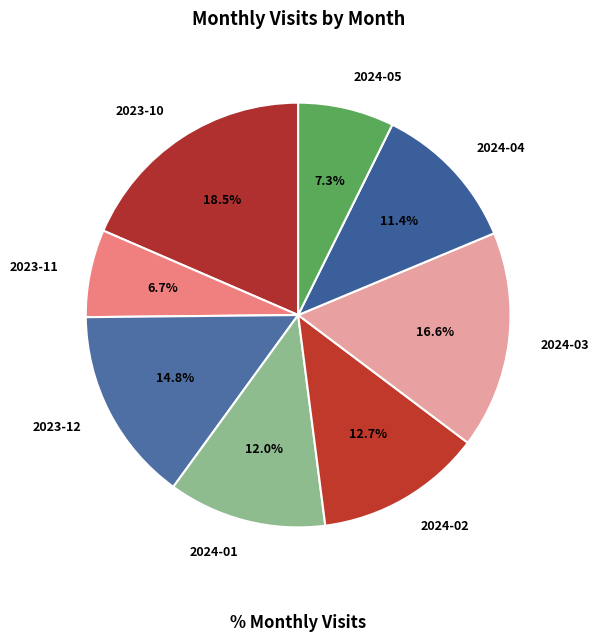

How many segments does this pie chart have?

8